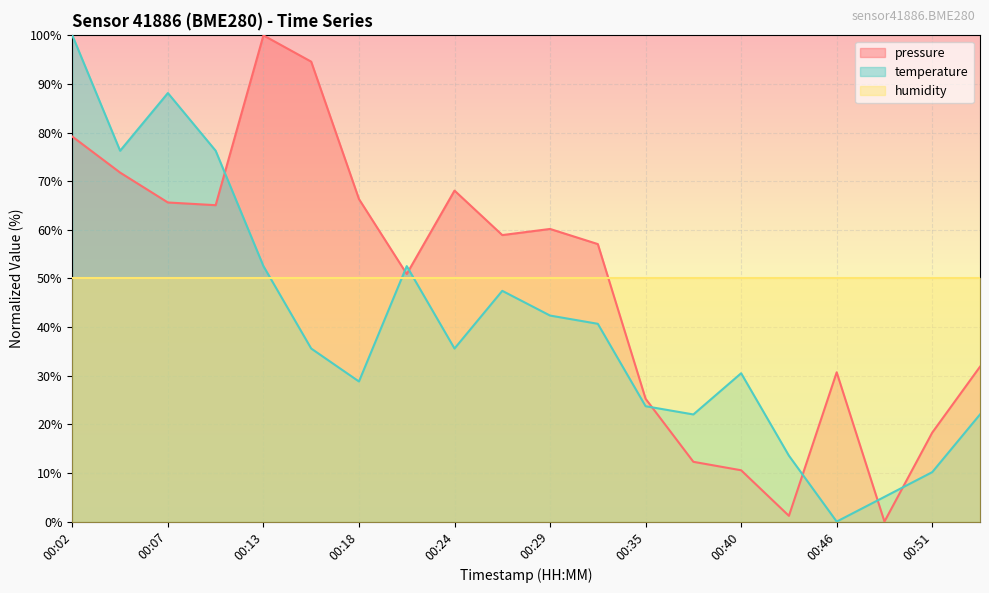

Reading right to left, transcribe all the data shown in this chart.

pressure: 00:54=31.9	00:51=18.3	00:48=0.0	00:46=30.7	00:43=1.2	00:40=10.6	00:38=12.3	00:35=25.3	00:32=57.1	00:29=60.2	00:27=58.9	00:24=68.1	00:21=50.9	00:18=66.3	00:16=94.6	00:13=100.0	00:10=65.1	00:07=65.6	00:05=71.8	00:02=79.2
temperature: 00:54=22.0	00:51=10.2	00:48=5.1	00:46=0.0	00:43=13.6	00:40=30.5	00:38=22.0	00:35=23.7	00:32=40.7	00:29=42.4	00:27=47.5	00:24=35.6	00:21=52.5	00:18=28.8	00:16=35.6	00:13=52.5	00:10=76.3	00:07=88.1	00:05=76.3	00:02=100.0